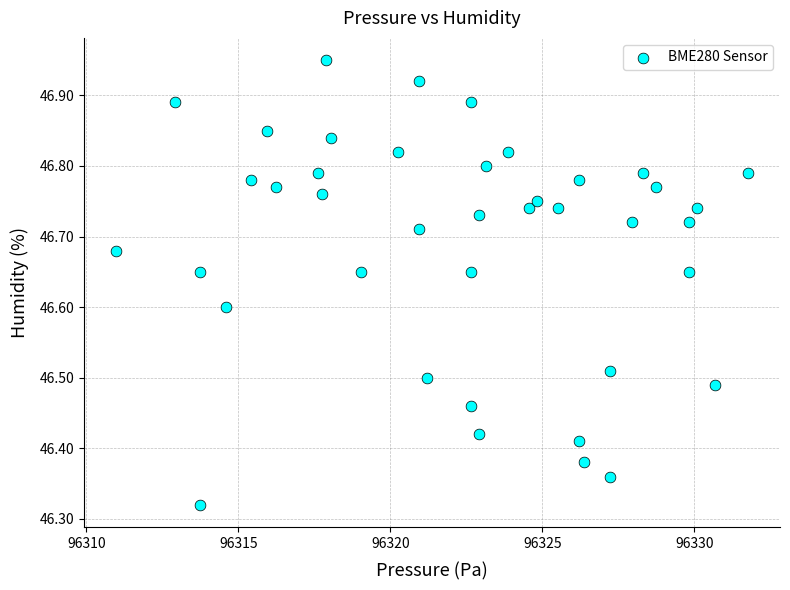

What is the range of X values (max minus min)?

20.8